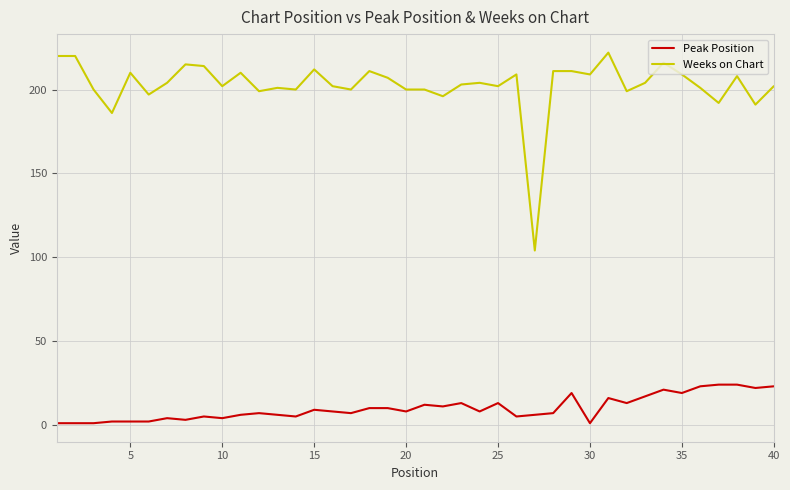

What is the difference between the maximum and minimum values in the Weeks on Chart series?

118